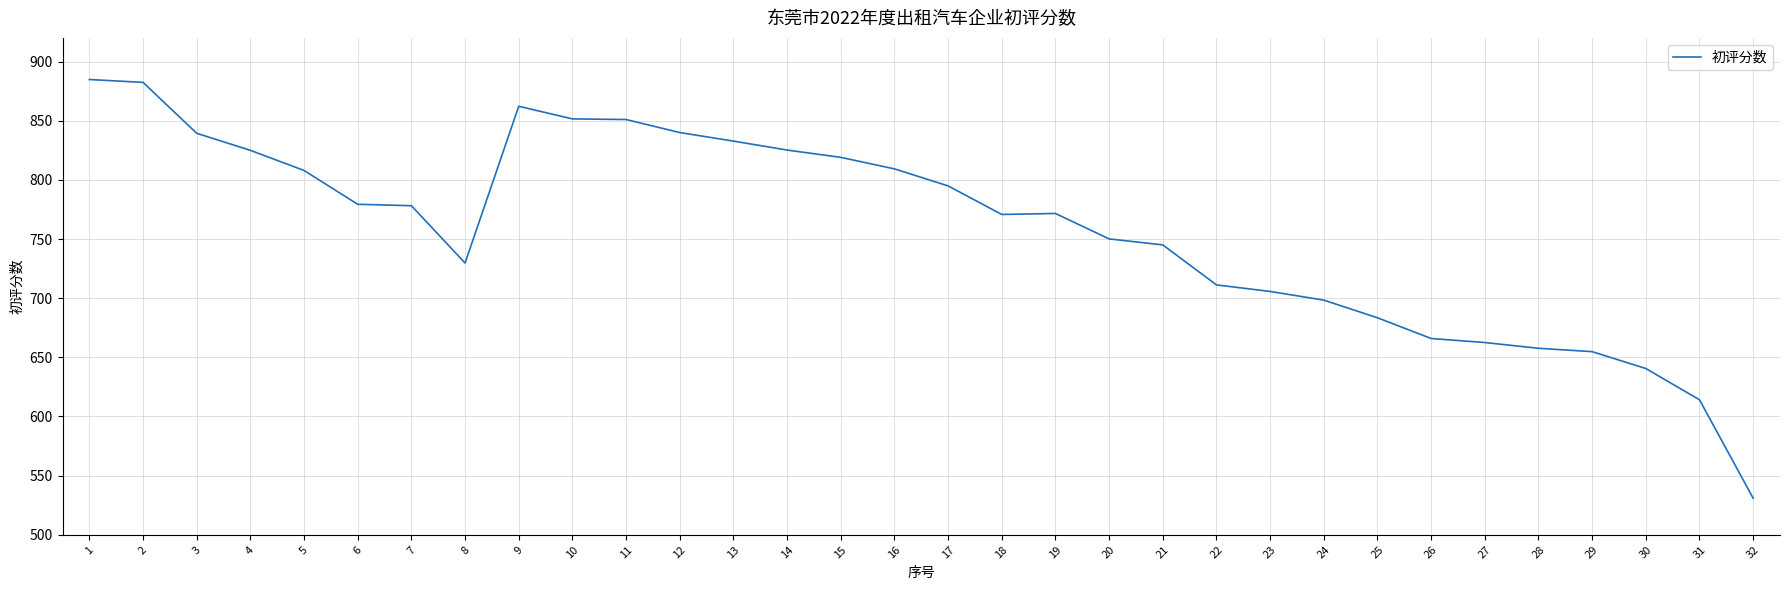

What is the approximate value at 18?

770.8